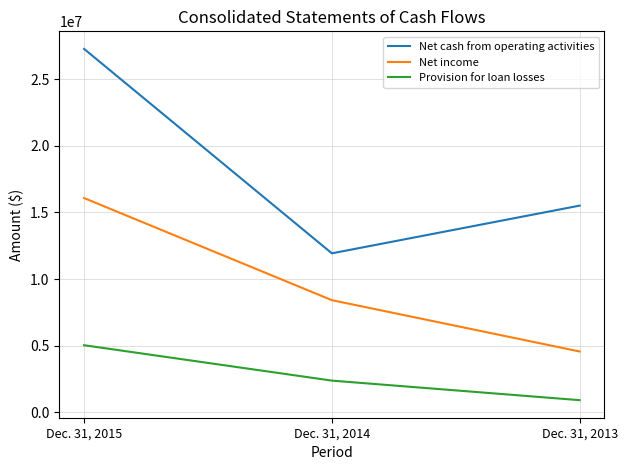

Where does the Net cash from operating activities series first go above 15512000?

Dec. 31, 2015